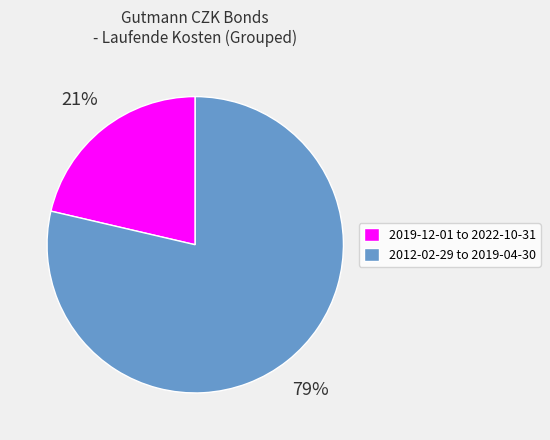

Count the number of slices in the pie.

2